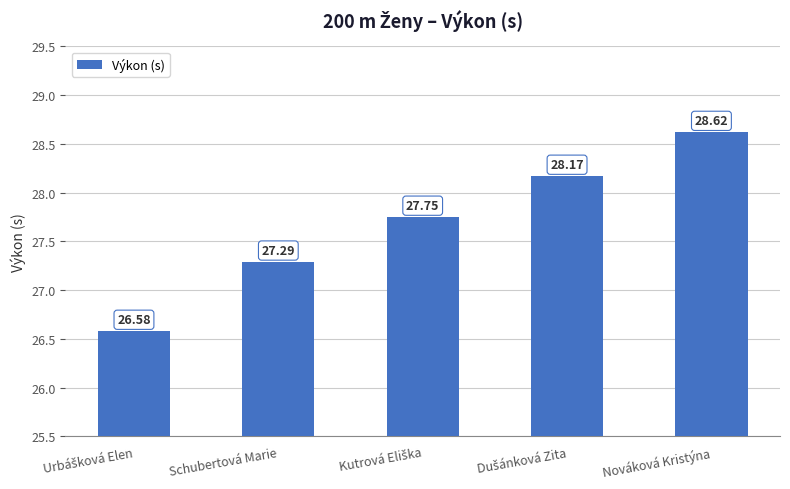

How many data points are less than 27?

1